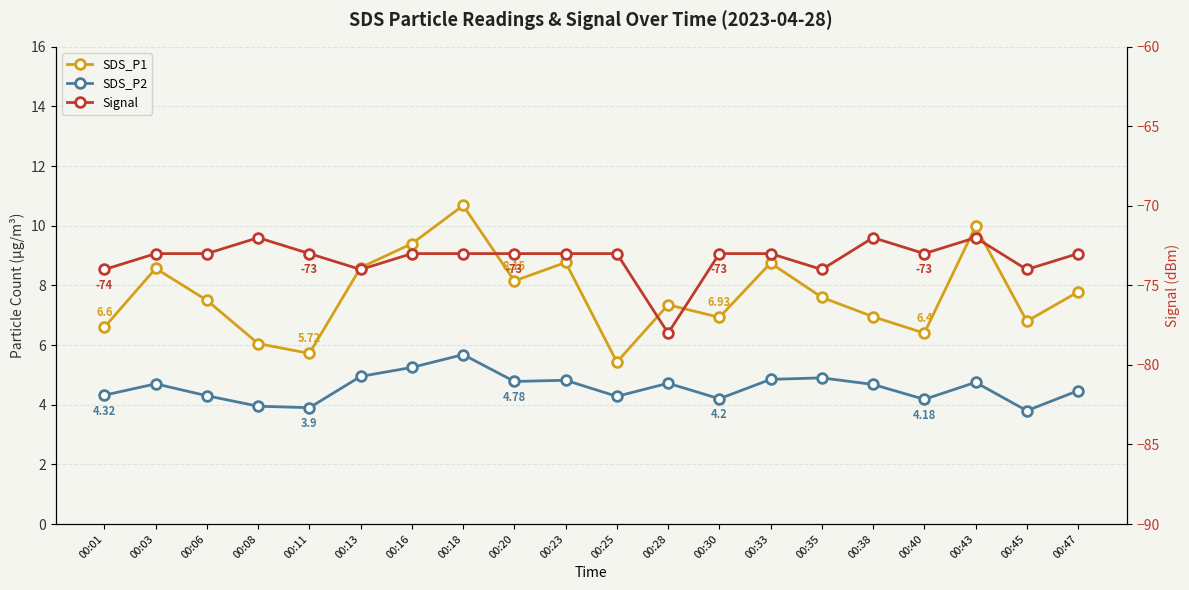

What is the sum of the Signal values at 00:30 and 00:40?

-146.0